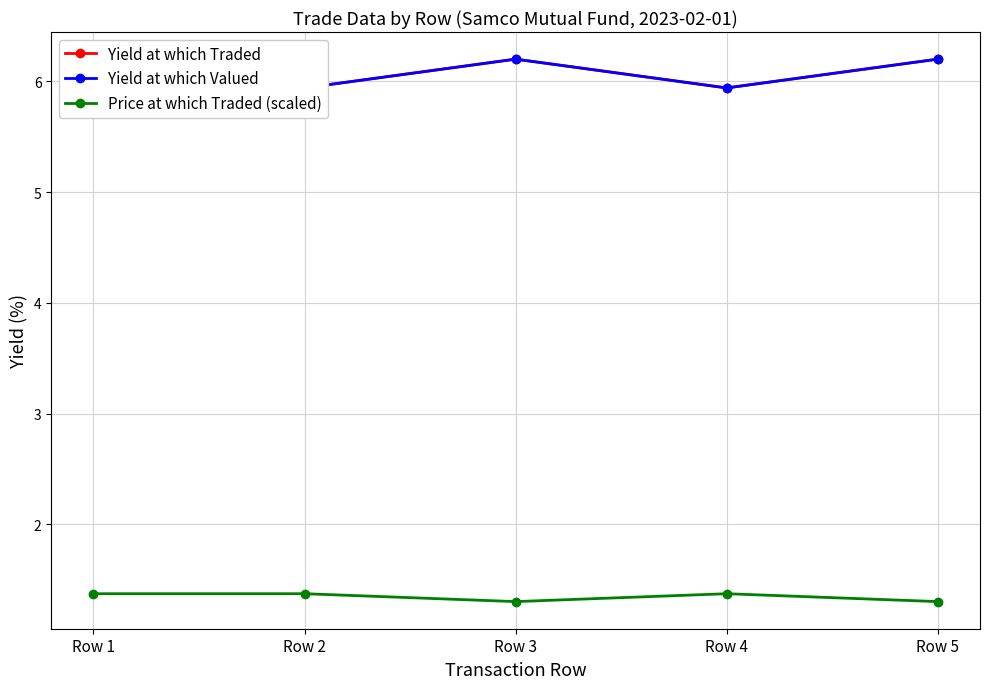

True or false: Price at which Traded (scaled) has a value of 1.4 at Row 4.

True